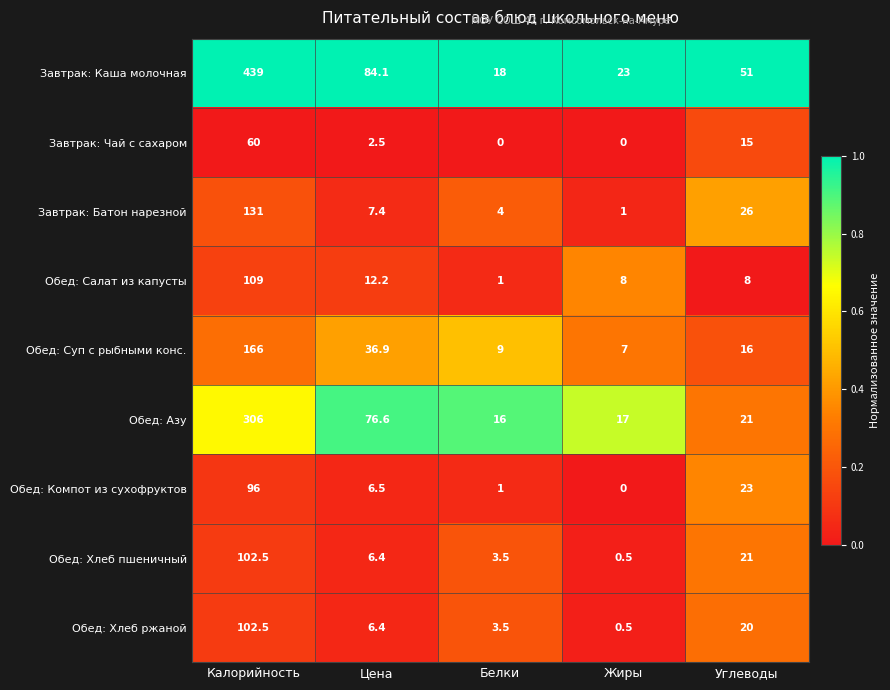

What is the total value across all series at Цена?

239.0